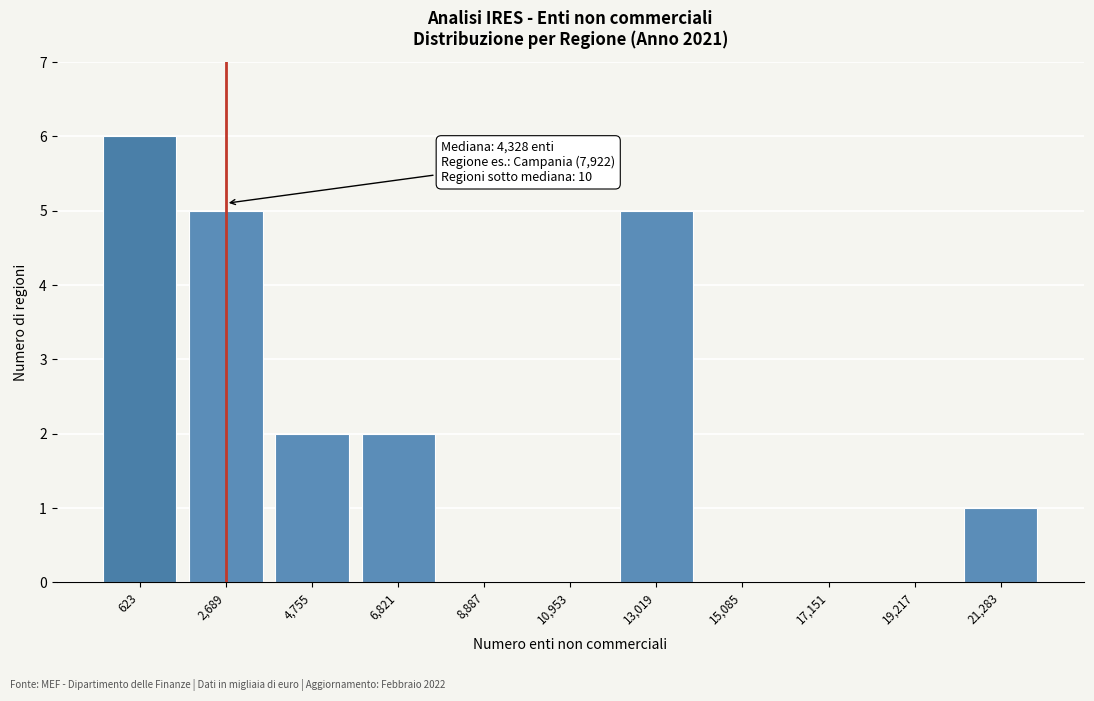

Reading left to right, list all the values displayed in this chart.

623=6	2,689=5	4,755=2	6,821=2	8,887=0	10,953=0	13,019=5	15,085=0	17,151=0	19,217=0	21,283=1